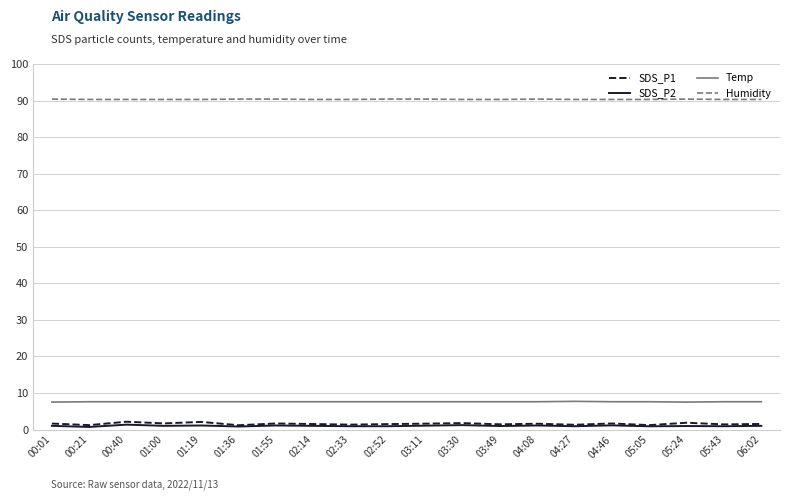

What position from the right is 02:33?

12